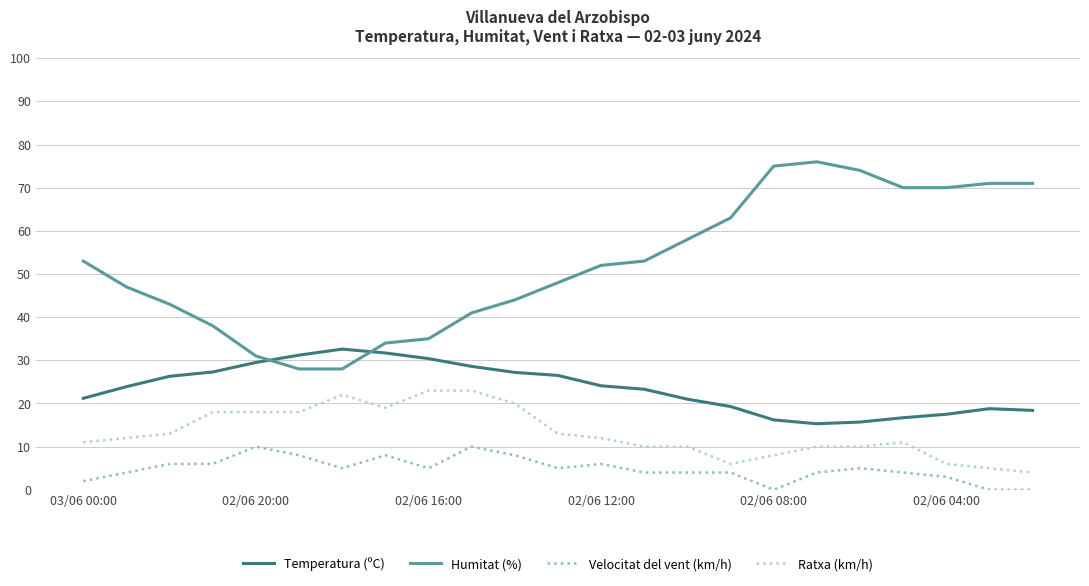

Rank the series by their average value, from highest to lowest.

Humitat (%), Temperatura (ºC), Ratxa (km/h), Velocitat del vent (km/h)